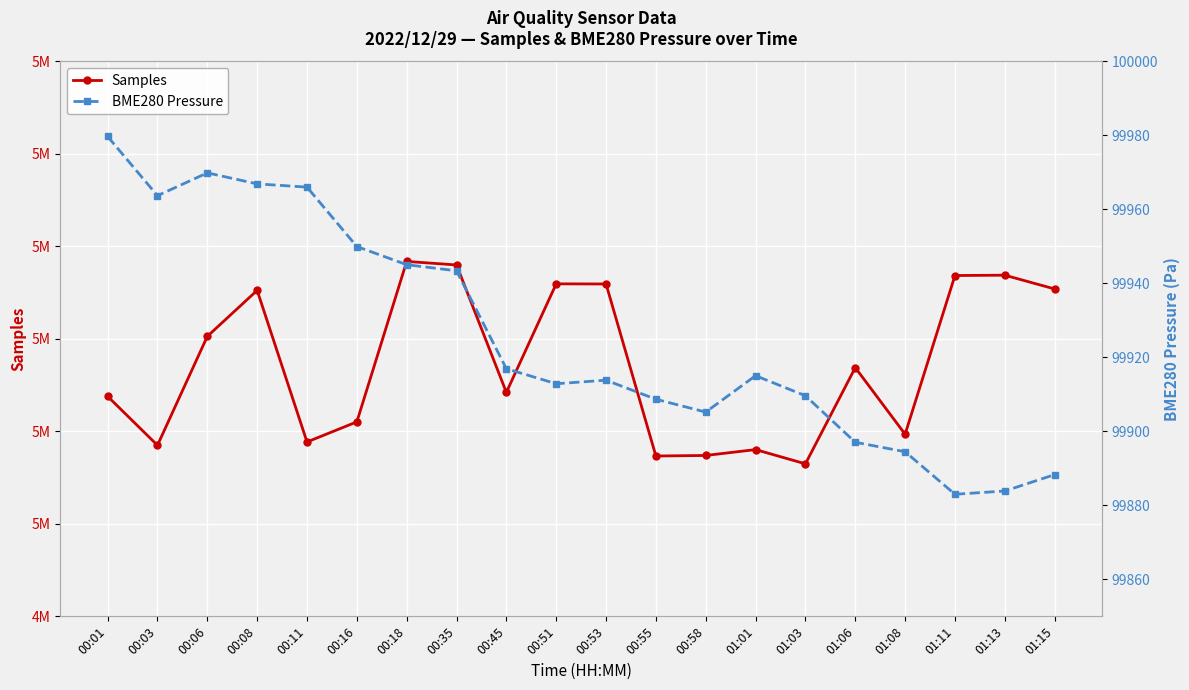

How many lines are shown in the chart?

2